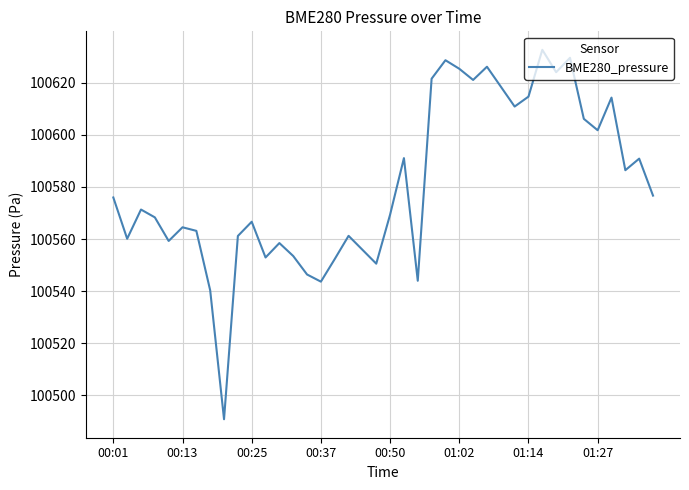

What is the difference between the maximum and minimum values?

141.8